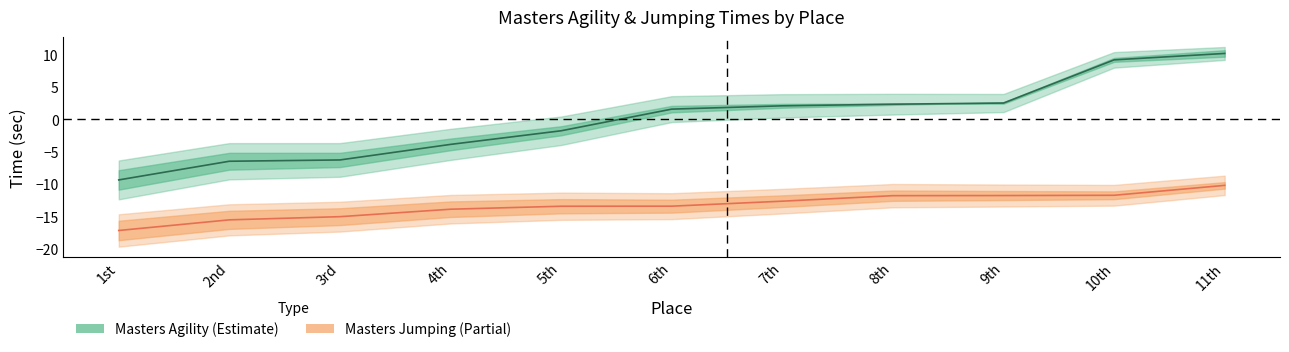

At how many categories does at least one series exceed -2?

7